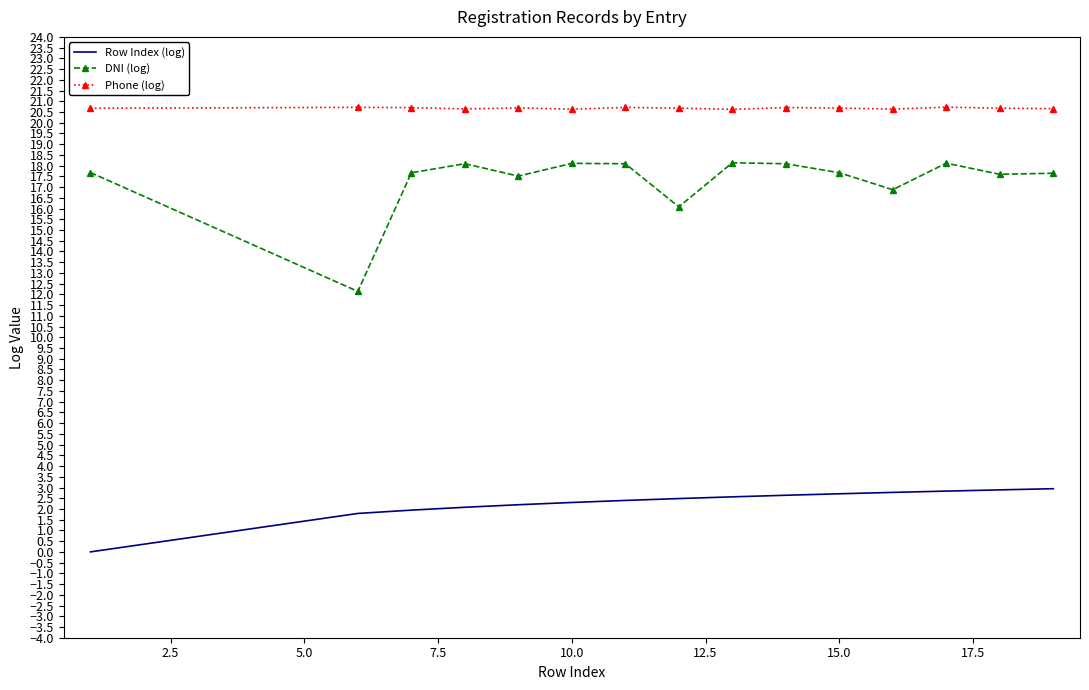

Which series has the widest spread of values?

DNI (log)